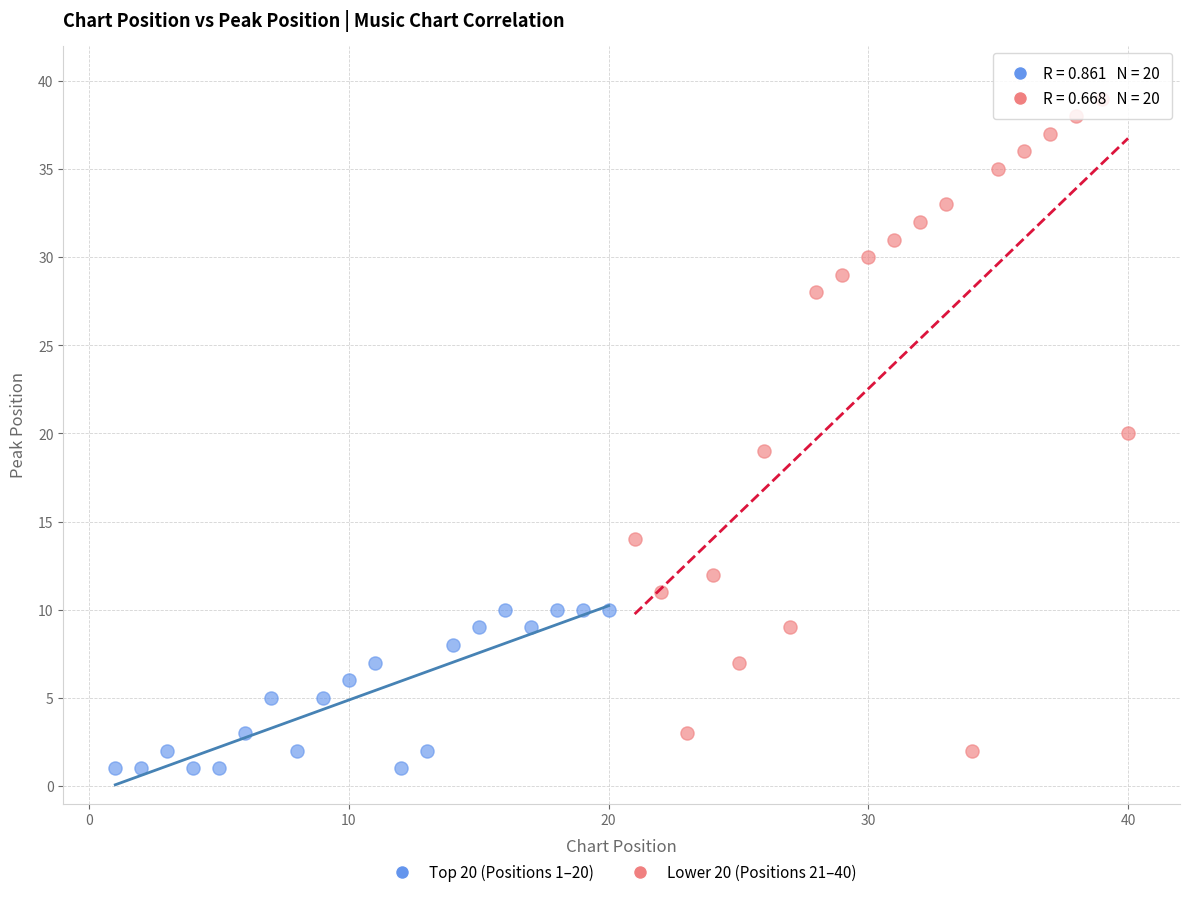

Which series reaches the maximum Y coordinate?

Lower 20 (Positions 21–40)